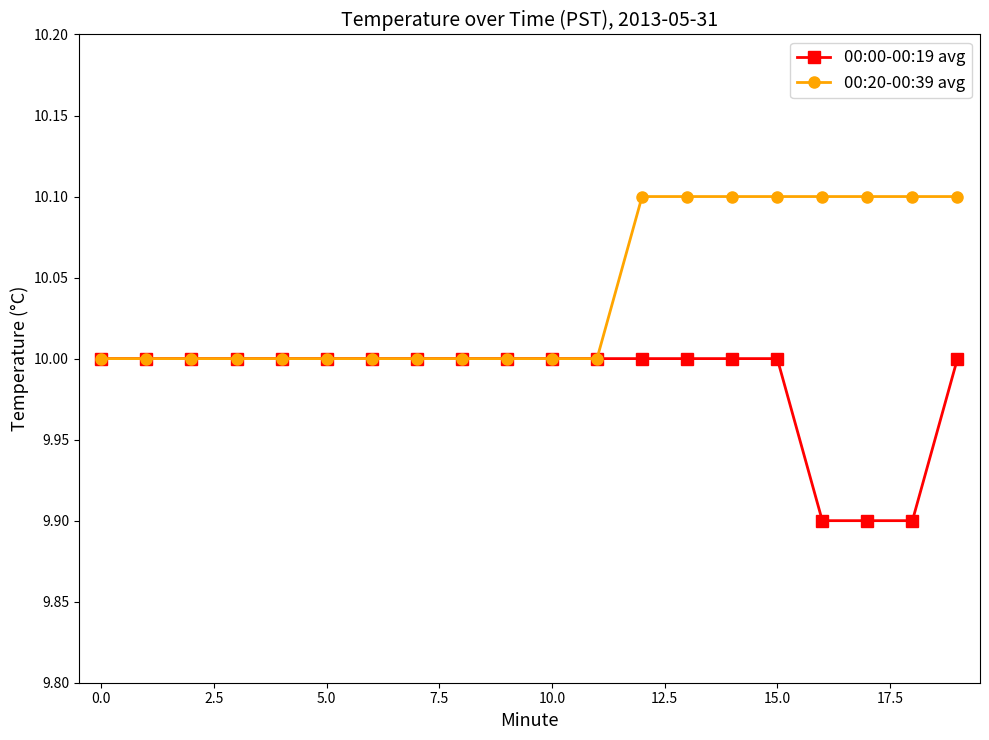

What is the value of the 00:20-00:39 avg point at the 5th from the left?

10.0